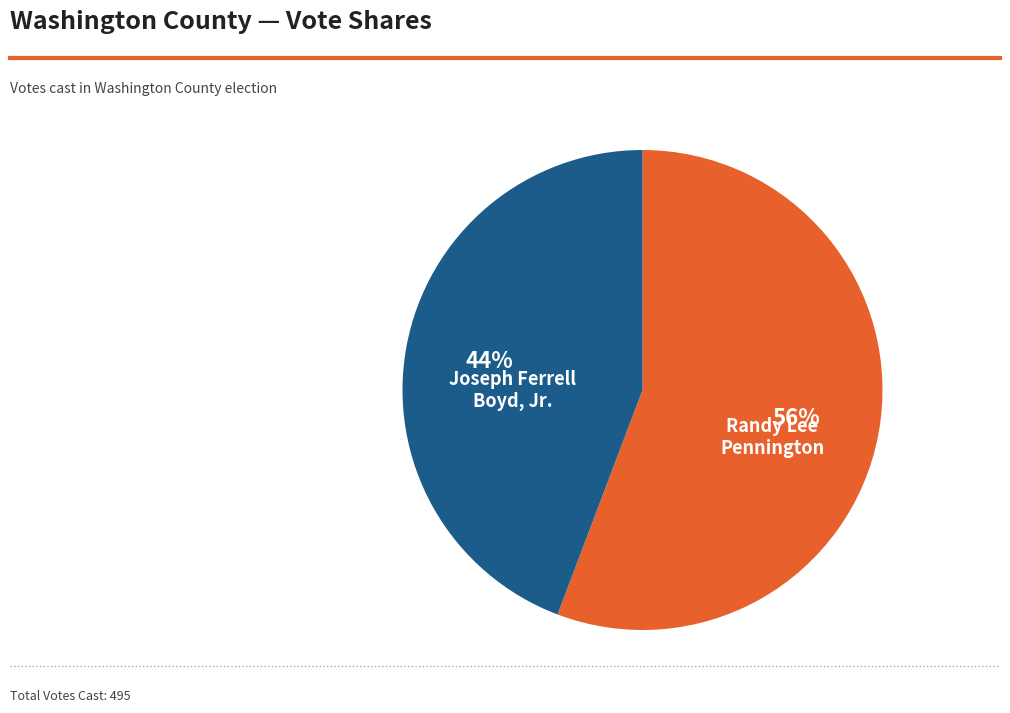

Is there any slice that represents more than half of the pie?

Yes